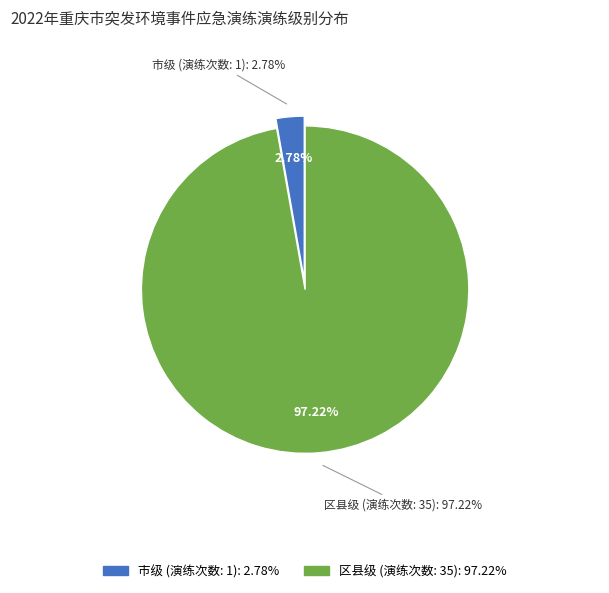

To the nearest percent, what is the difference between the 市级 and 区县级 slice percentages?

94%